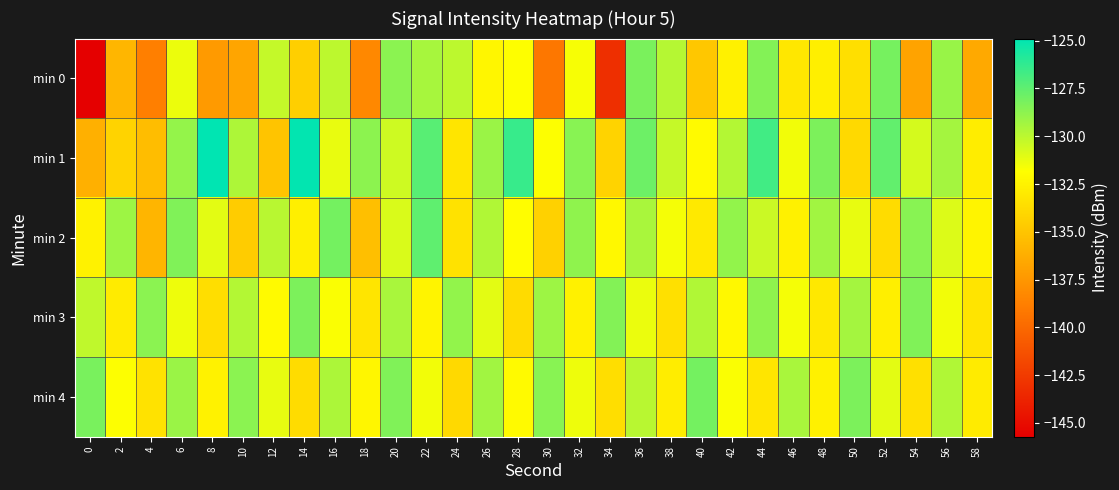

Reading left to right, what are all the values shown in this chart?

min 0: 0=-145.7	2=-135.8	4=-138.8	6=-131.4	8=-137.3	10=-136.7	12=-130.2	14=-134.4	16=-130.1	18=-138.3	20=-128.7	22=-129.5	24=-130.0	26=-132.3	28=-131.8	30=-139.2	32=-131.6	34=-143.1	36=-128.2	38=-129.8	40=-134.9	42=-132.6	44=-128.5	46=-133.1	48=-132.7	50=-133.6	52=-128.1	54=-136.8	56=-129.1	58=-136.5
min 1: 0=-136.1	2=-134.2	4=-135.4	6=-129.0	8=-124.9	10=-129.6	12=-135.0	14=-125.0	16=-131.3	18=-128.8	20=-130.5	22=-127.3	24=-133.2	26=-129.1	28=-126.4	30=-131.8	32=-128.6	34=-134.2	36=-127.9	38=-130.3	40=-132.1	42=-129.8	44=-126.7	46=-131.5	48=-128.3	50=-133.9	52=-127.6	54=-130.7	56=-129.4	58=-132.8
min 2: 0=-132.5	2=-129.2	4=-135.8	6=-128.4	8=-131.1	10=-134.6	12=-129.9	14=-132.7	16=-128.1	18=-135.3	20=-130.8	22=-127.5	24=-133.4	26=-129.7	28=-131.9	30=-134.3	32=-128.8	34=-132.2	36=-129.5	38=-131.6	40=-133.0	42=-128.9	44=-130.4	46=-132.6	48=-129.3	50=-131.2	52=-133.7	54=-128.6	56=-130.9	58=-132.4
min 3: 0=-130.1	2=-132.9	4=-128.7	6=-131.4	8=-133.6	10=-129.8	12=-132.1	14=-128.3	16=-131.7	18=-133.2	20=-129.5	22=-132.4	24=-128.9	26=-131.1	28=-133.8	30=-129.2	32=-132.6	34=-128.5	36=-131.3	38=-133.5	40=-129.7	42=-132.2	44=-128.8	46=-131.6	48=-133.1	50=-129.4	52=-132.7	54=-128.4	56=-131.5	58=-133.3
min 4: 0=-128.2	2=-131.8	4=-133.4	6=-129.1	8=-132.5	10=-128.7	12=-131.2	14=-133.7	16=-129.6	18=-132.3	20=-128.4	22=-131.5	24=-133.9	26=-129.3	28=-132.1	30=-128.6	32=-131.4	34=-133.6	36=-129.9	38=-132.8	40=-128.1	42=-131.7	44=-133.2	46=-129.5	48=-132.6	50=-128.3	52=-131.1	54=-133.5	56=-129.7	58=-132.9